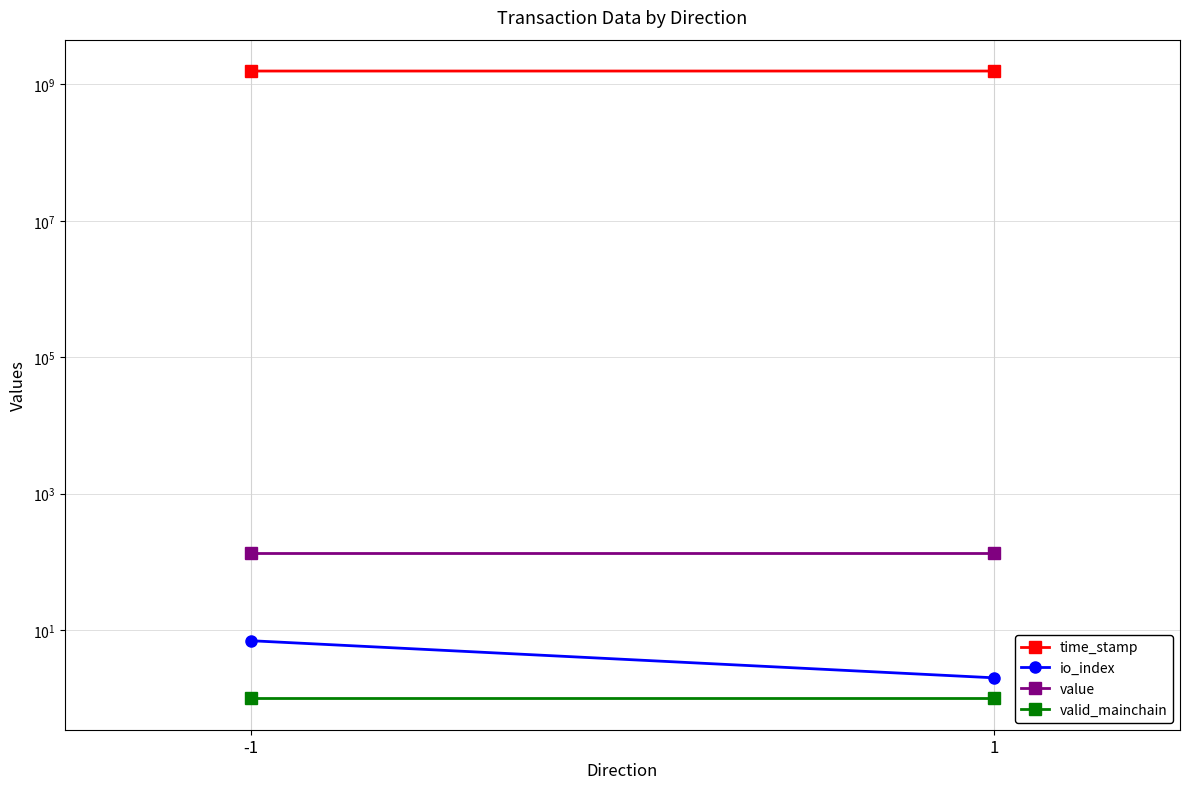

Reading right to left, list all the values displayed in this chart.

time_stamp: 1=1567793205.0	-1=1568033028.0
io_index: 1=2.0	-1=7.0
value: 1=136.6	-1=136.6
valid_mainchain: 1=1.0	-1=1.0